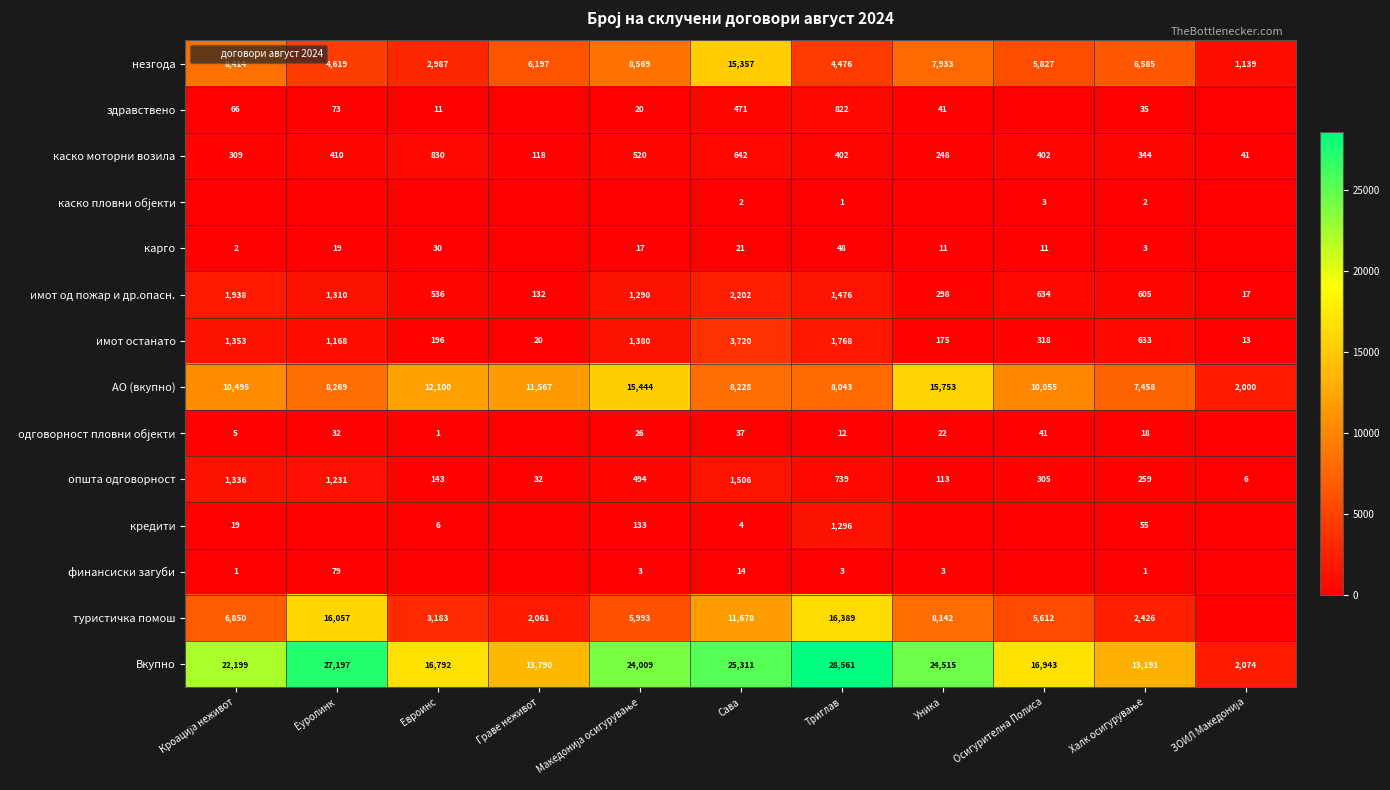

Which category has the highest value across all series?

Триглав